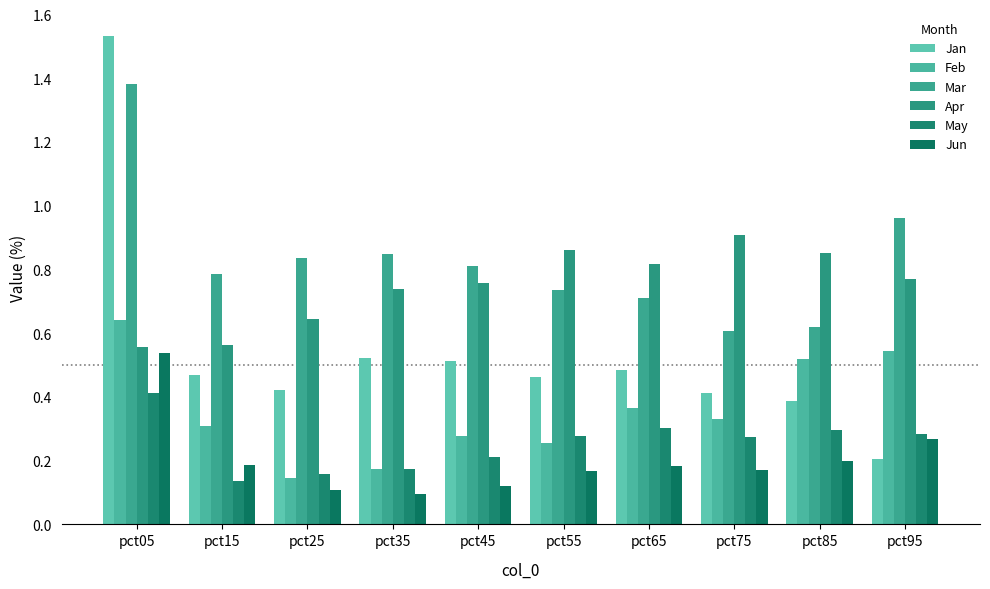

Which category has the highest value across all series?

pct05